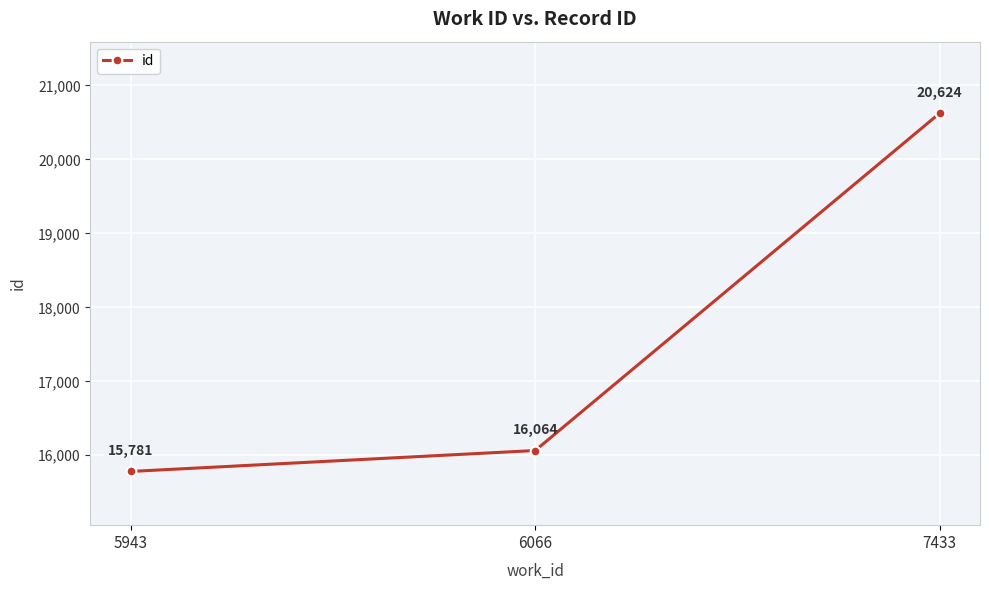

How many lines are shown in the chart?

1